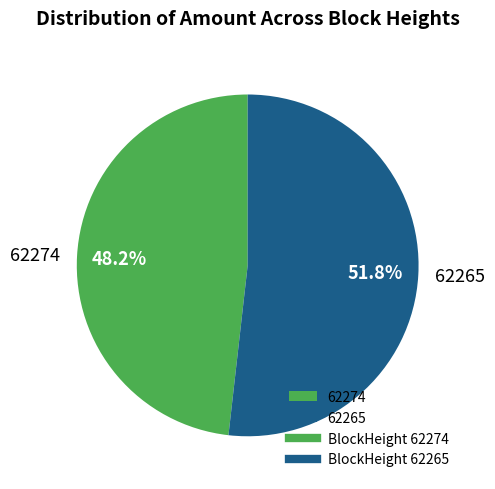

Does any single category account for the majority?

Yes